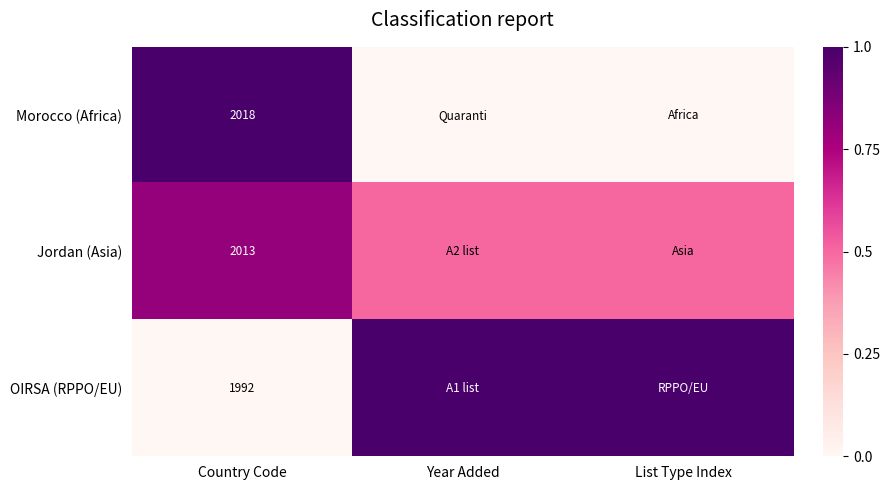

What is the total value across all series at Country Code?

6023.0